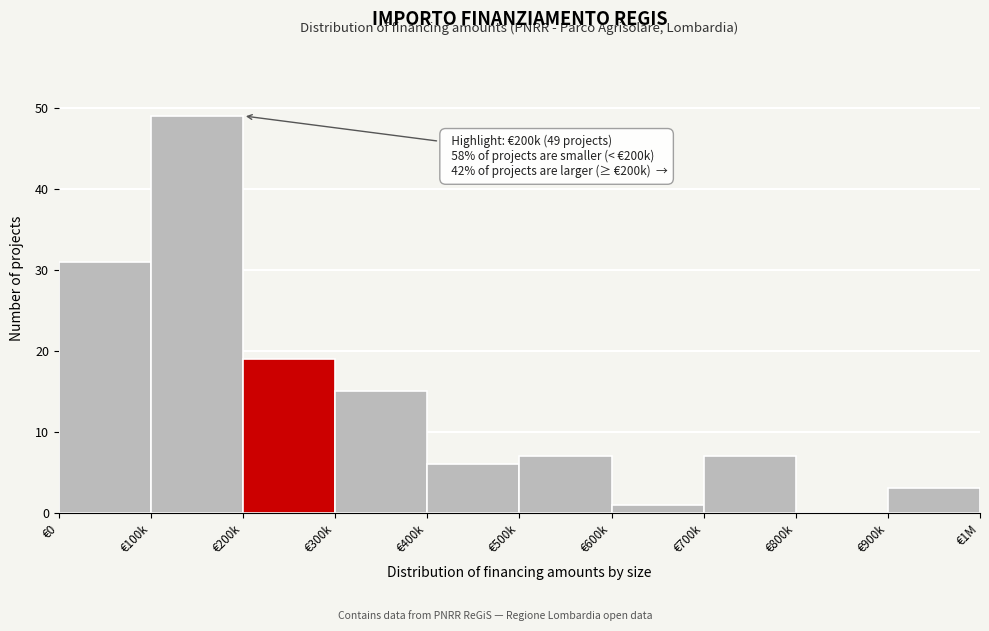

Reading right to left, extract all data points from this chart.

€900k=3	€800k=0	€700k=7	€600k=1	€500k=7	€400k=6	€300k=15	€200k=19	€100k=49	€0=31